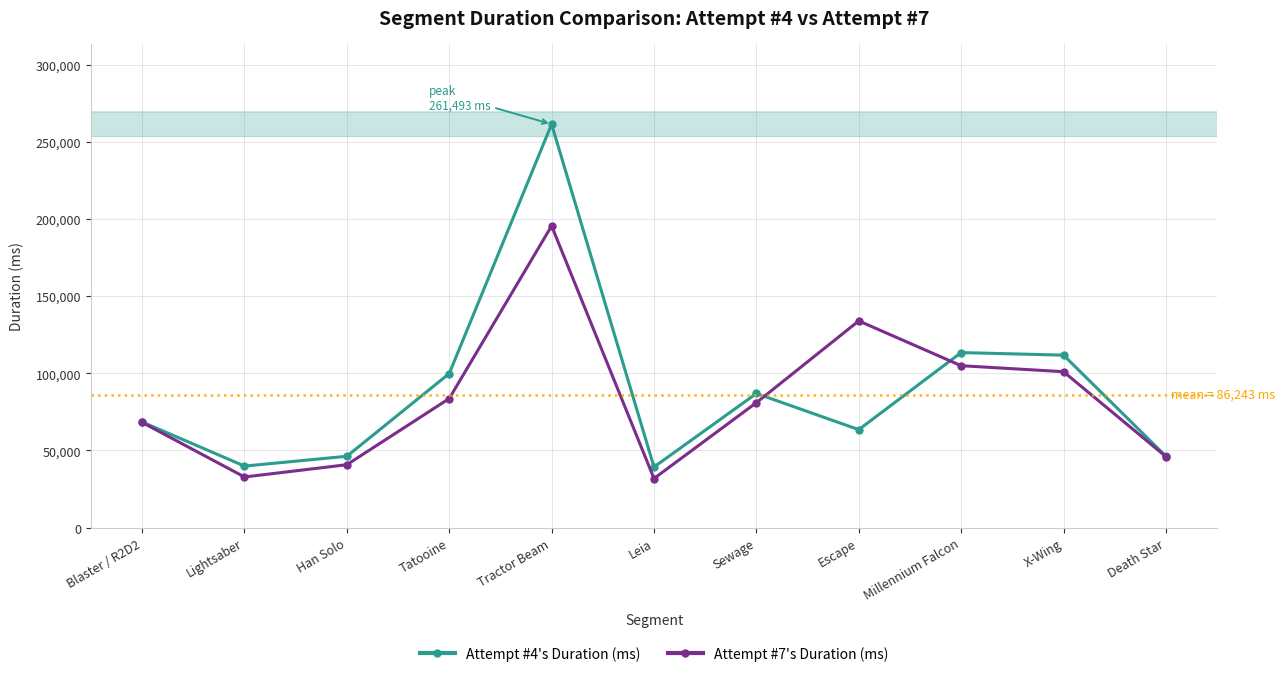

Count the number of data series in this chart.

2